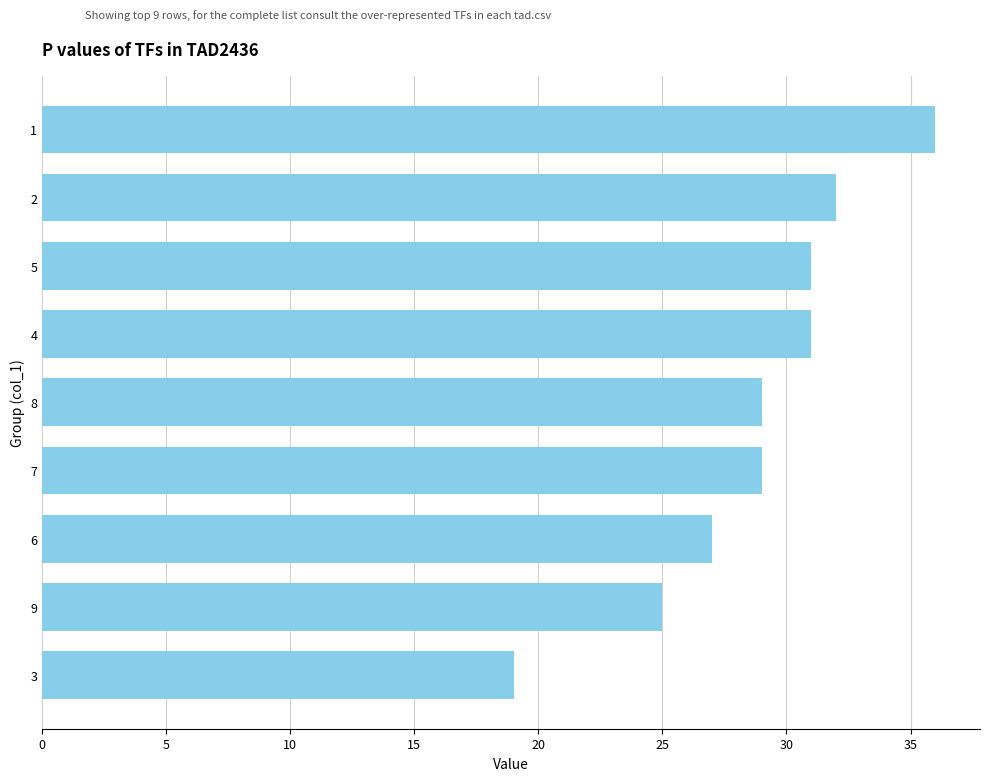

What is the approximate value at 5, to the nearest 5?

30